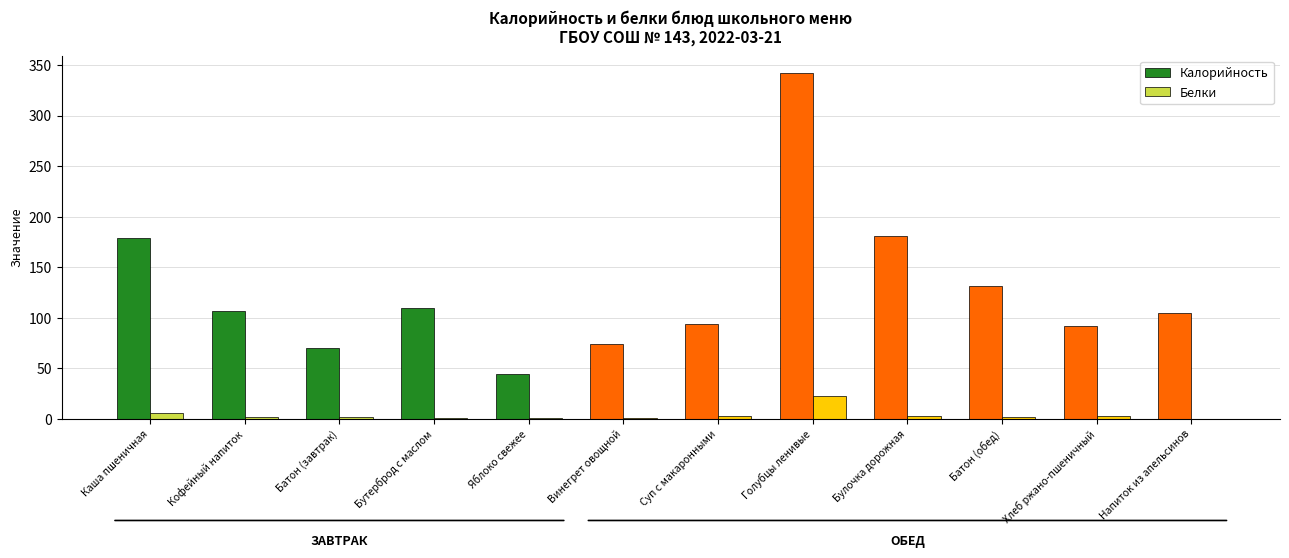

What is the average value of the Белки series?

3.8